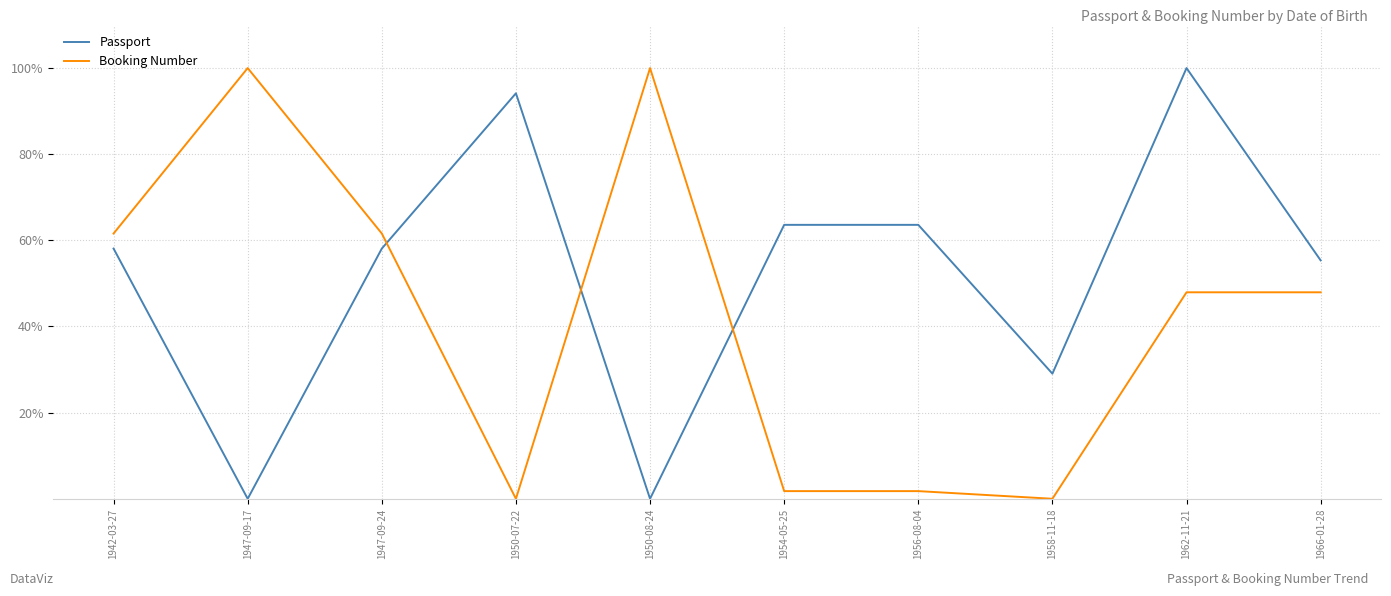

What is the greatest value displayed?

100.0